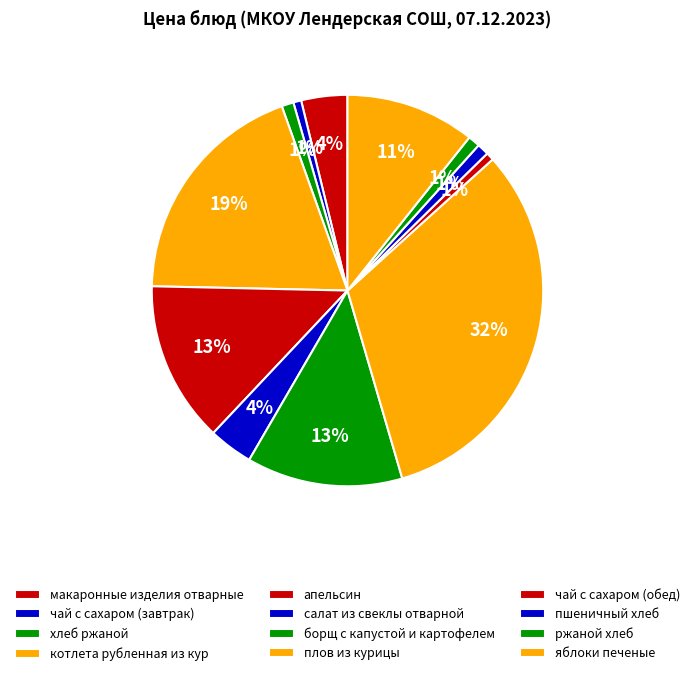

True or false: чай с сахаром (завтрак) accounts for 15% of the total.

False